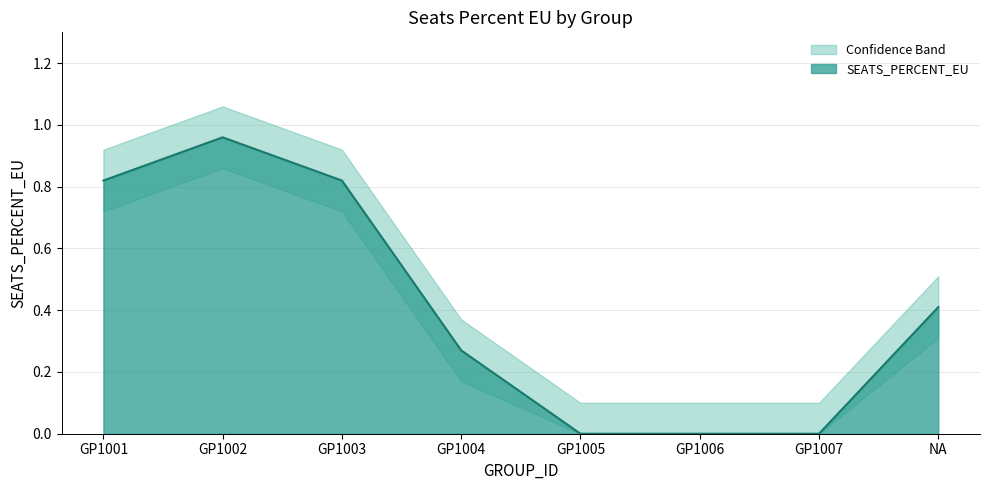

List the labels in order of SEATS_PERCENT_EU value, smallest first.

GP1005, GP1006, GP1007, GP1004, NA, GP1001, GP1003, GP1002